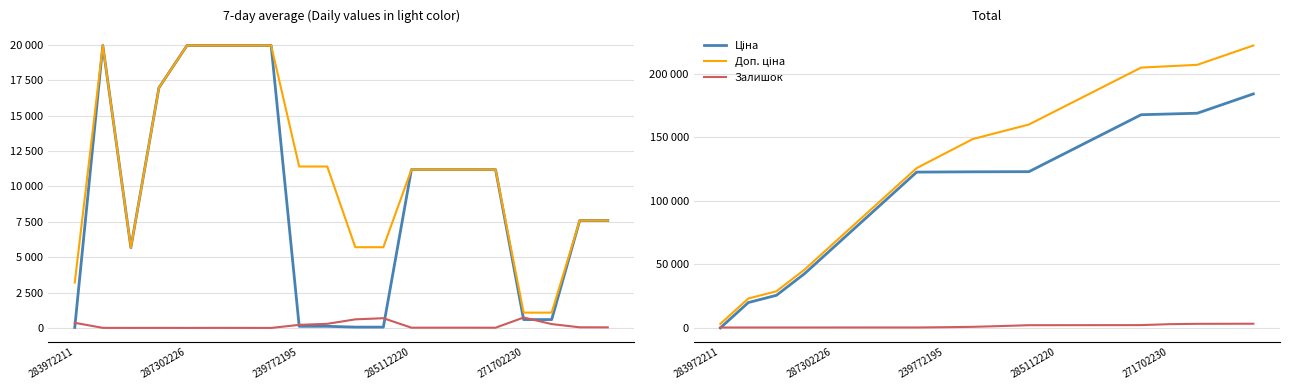

What are all the series names shown in the legend?

Ціна, Доп. ціна, Залишок